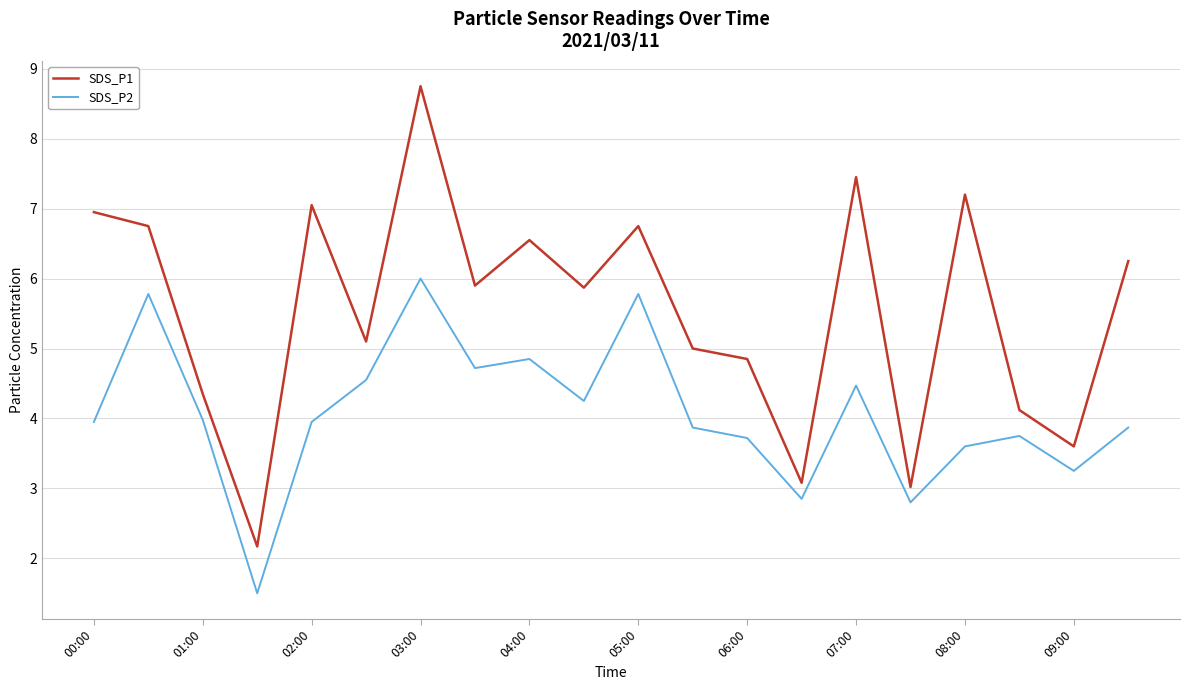

What are all the series names shown in the legend?

SDS_P1, SDS_P2